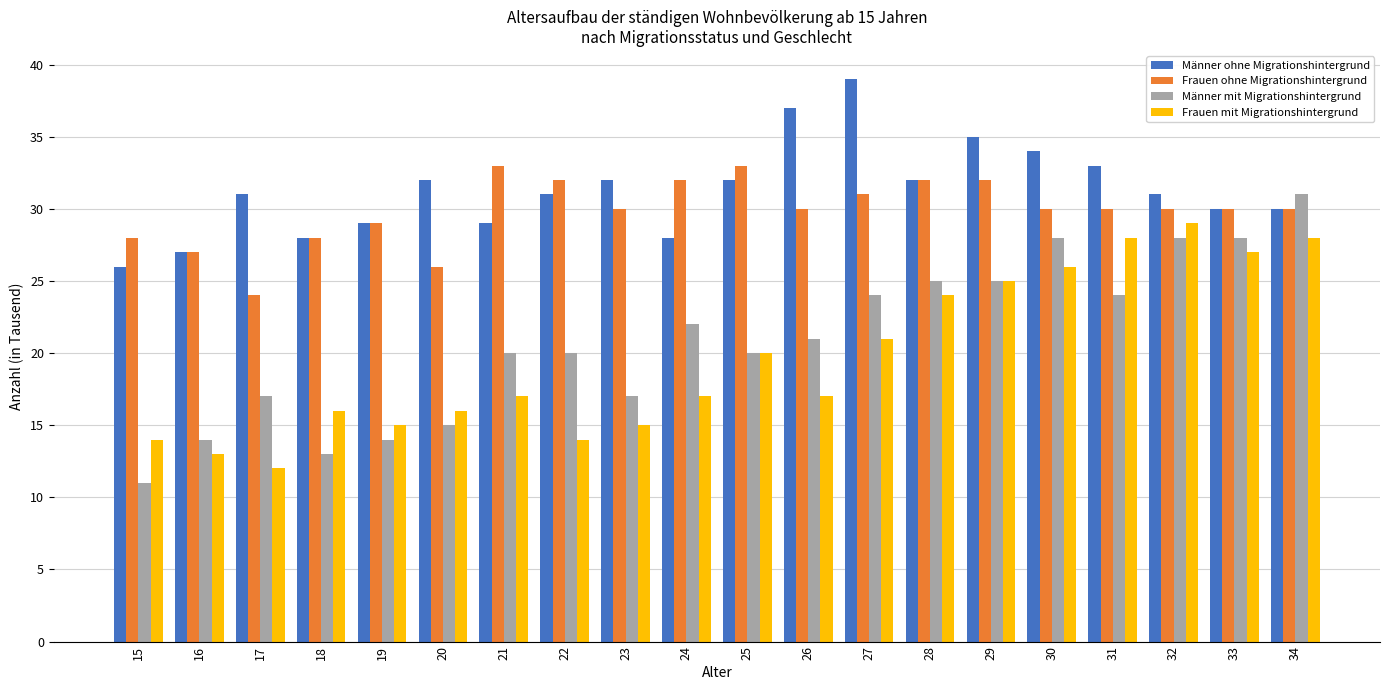

Reading left to right, extract all data points from this chart.

Männer ohne Migrationshintergrund: 26	27	31	28	29	32	29	31	32	28	32	37	39	32	35	34	33	31	30	30
Frauen ohne Migrationshintergrund: 28	27	24	28	29	26	33	32	30	32	33	30	31	32	32	30	30	30	30	30
Männer mit Migrationshintergrund: 11	14	17	13	14	15	20	20	17	22	20	21	24	25	25	28	24	28	28	31
Frauen mit Migrationshintergrund: 14	13	12	16	15	16	17	14	15	17	20	17	21	24	25	26	28	29	27	28